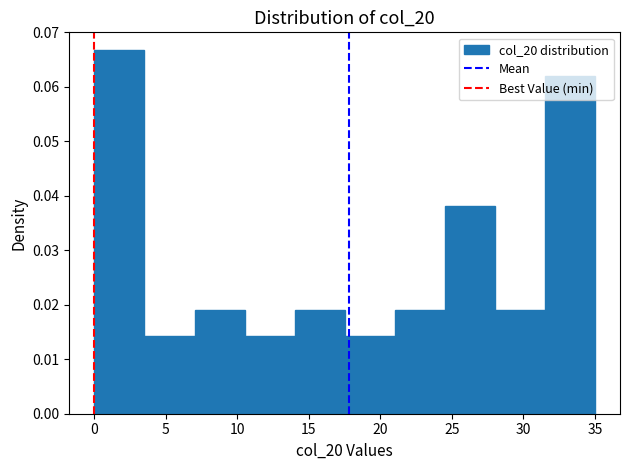

Reading left to right, list every bar in this chart as the range it spans on the x-axis followed by its height. The values are not printed on the chart, so give them approximately, as read against the axis.

0.0 to 3.5: 0.067
3.5 to 7.0: 0.014
7.0 to 10.5: 0.019
10.5 to 14.0: 0.014
14.0 to 17.5: 0.019
17.5 to 21.0: 0.014
21.0 to 24.5: 0.019
24.5 to 28.0: 0.038
28.0 to 31.5: 0.019
31.5 to 35.0: 0.062